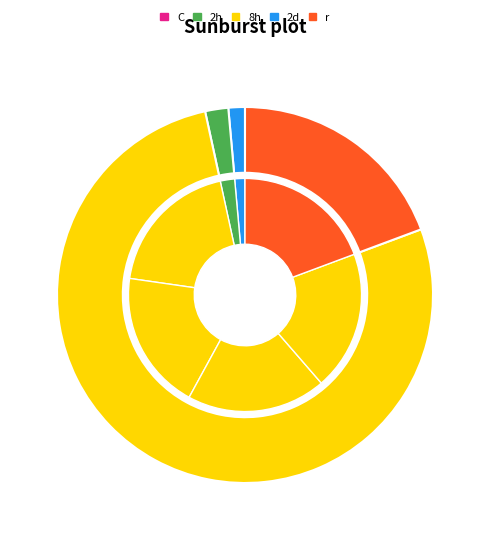

Is there a majority slice in this chart?

No